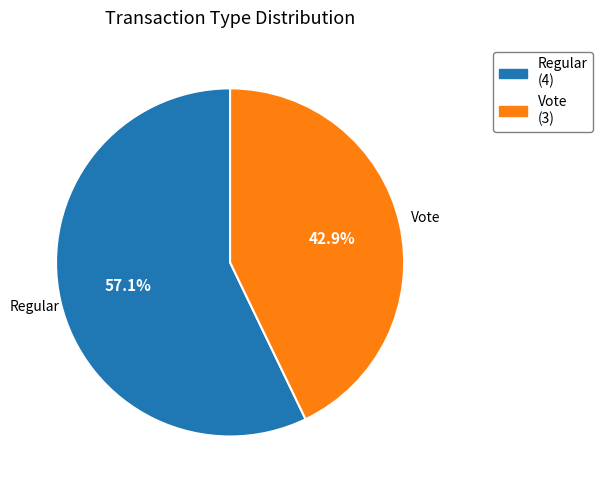

To the nearest percent, what percentage of the pie is Vote?

43%